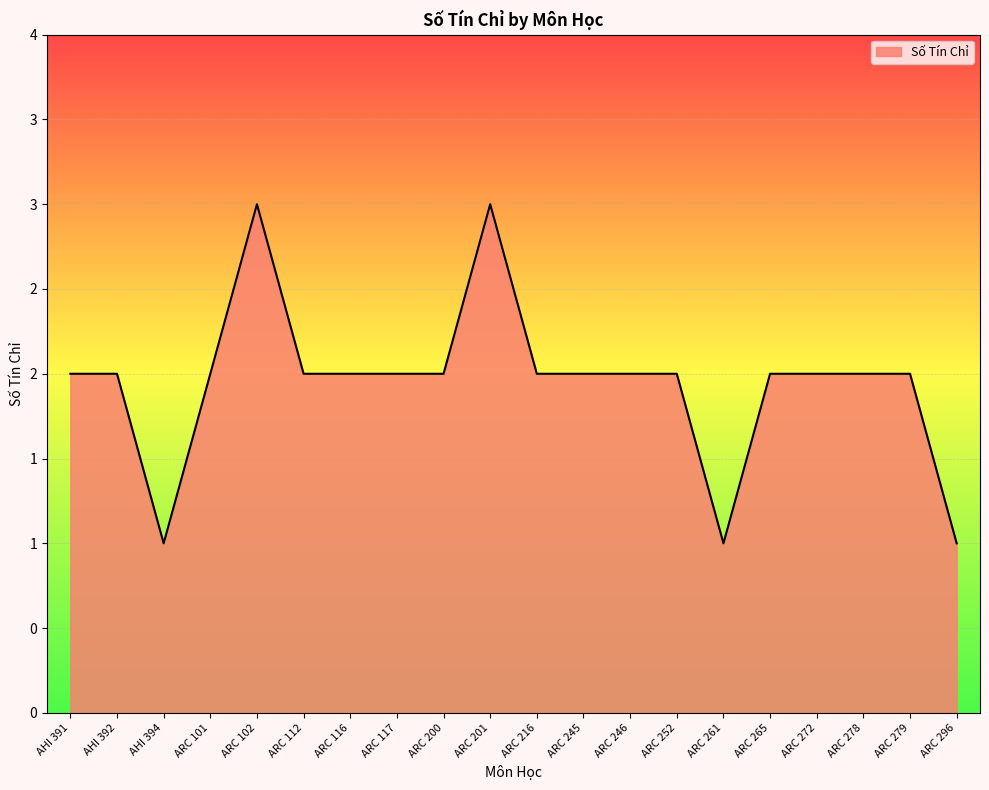

What is the label of the 8th point from the right?

ARC 246